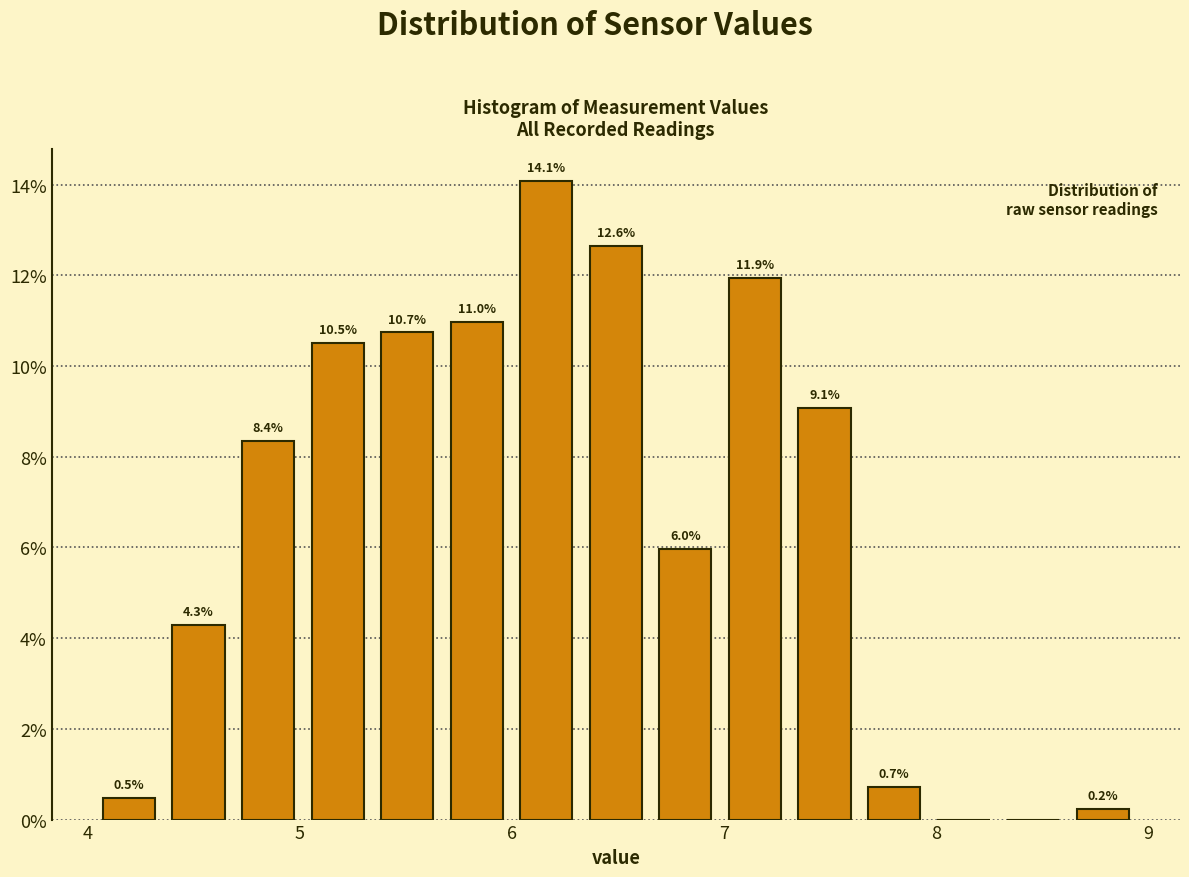

Around what value on the x-axis is the tallest bar? Give the approximate position of its centre, as read against the axis.

6.2